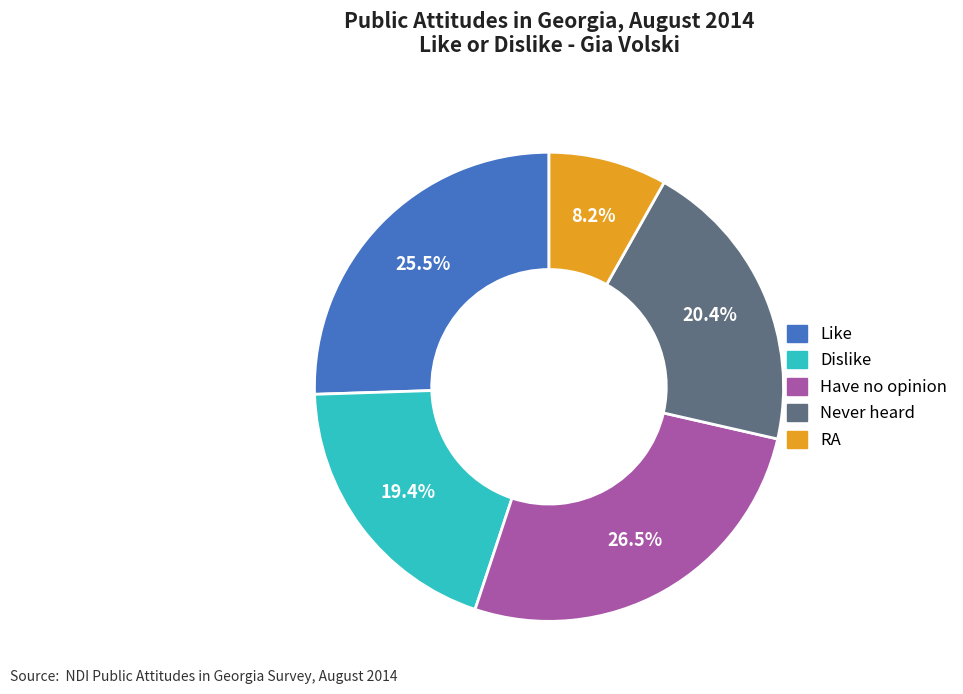

How much of the chart is everything except Never heard?

79.6%